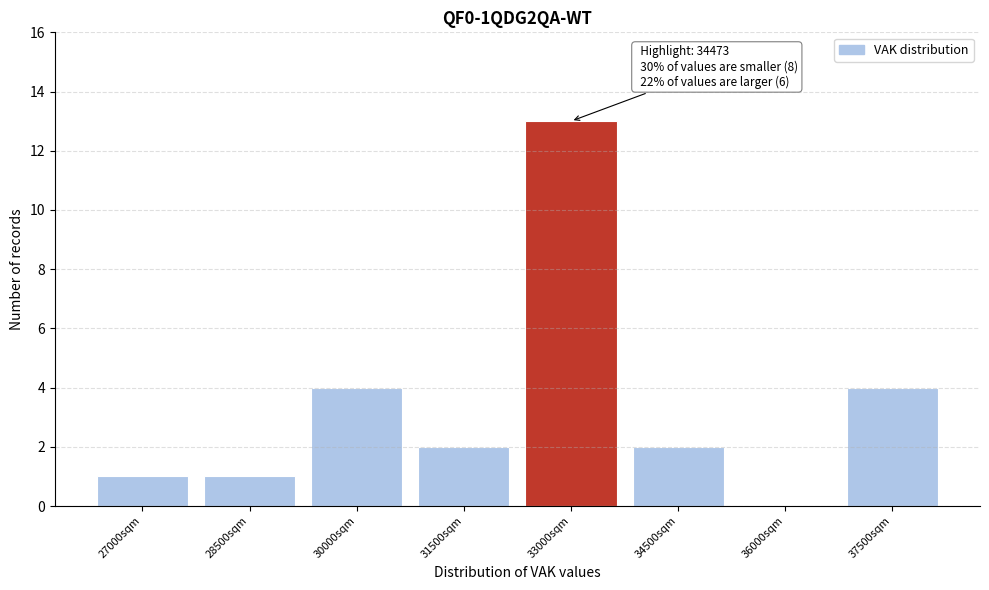

Reading right to left, transcribe all the data shown in this chart.

37500sqm=4	36000sqm=0	34500sqm=2	33000sqm=13	31500sqm=2	30000sqm=4	28500sqm=1	27000sqm=1